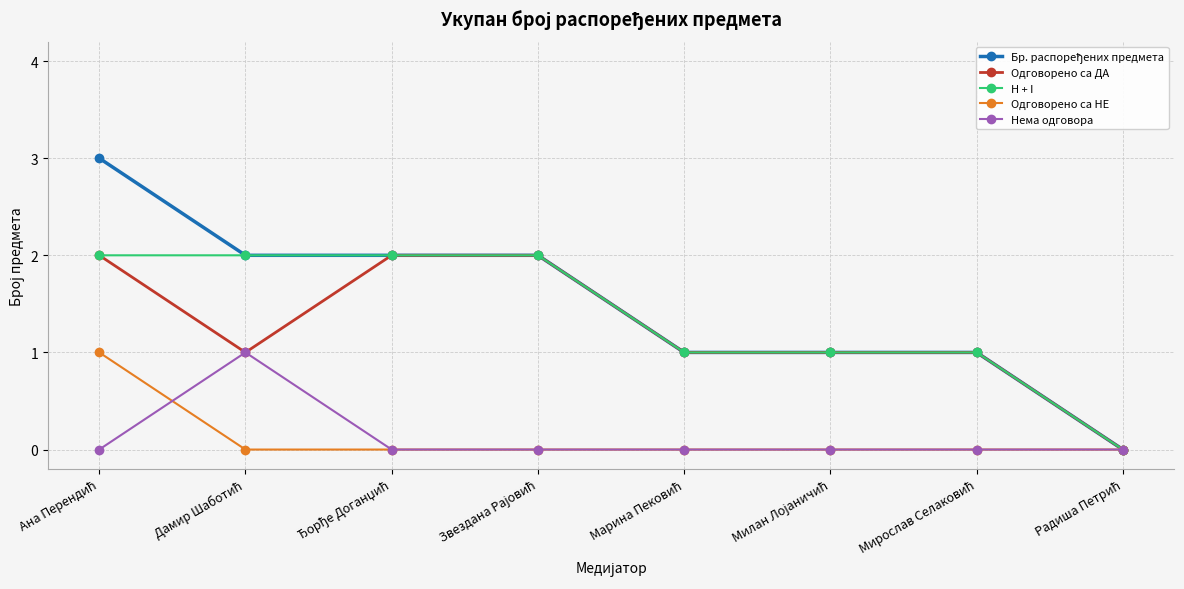

What is the greatest value displayed?

3